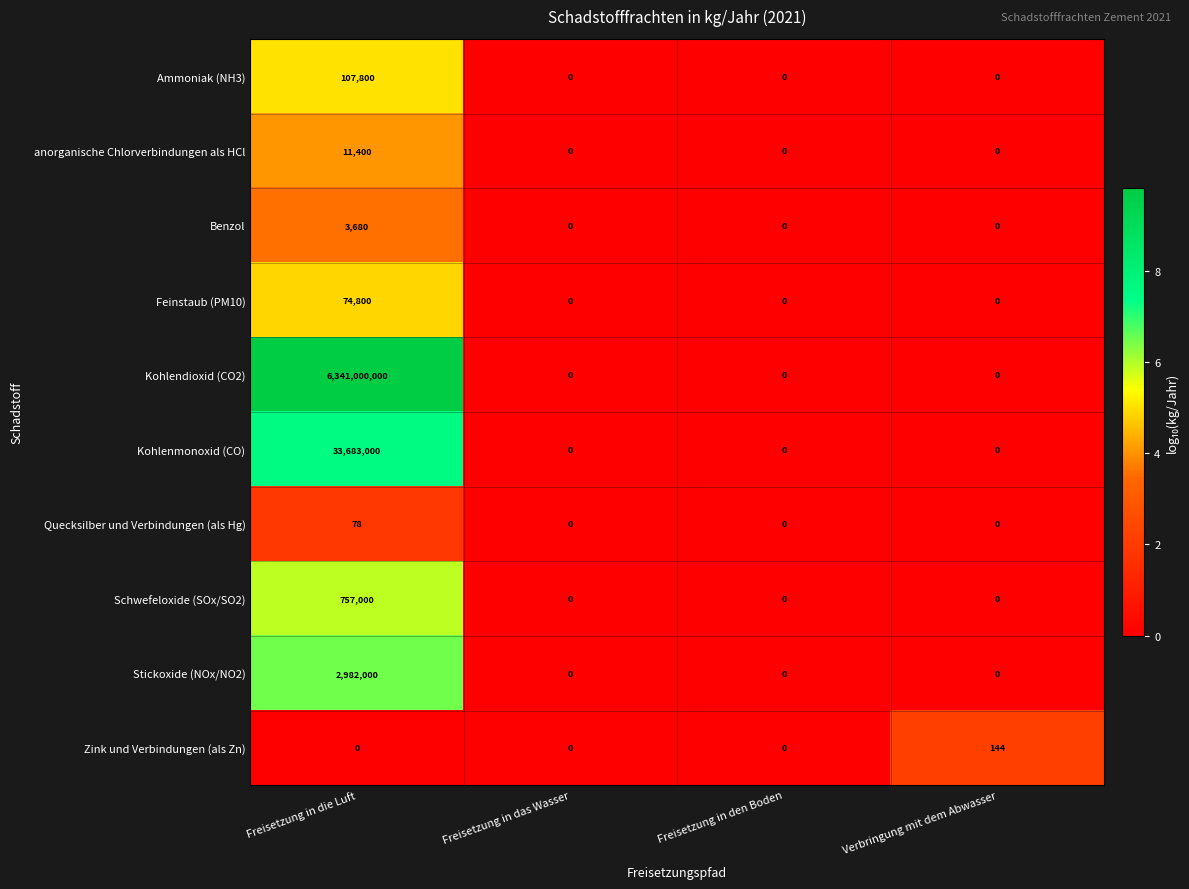

What is the difference between the Kohlenmonoxid (CO) values at Verbringung mit dem Abwasser and Freisetzung in die Luft?

33683000